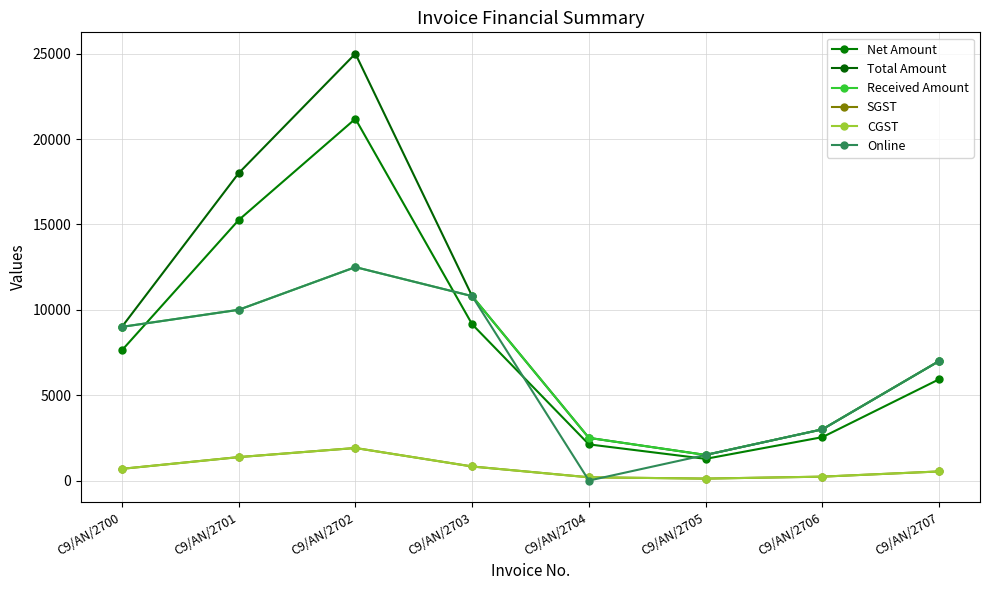

True or false: CGST and SGST cross at least once.

False